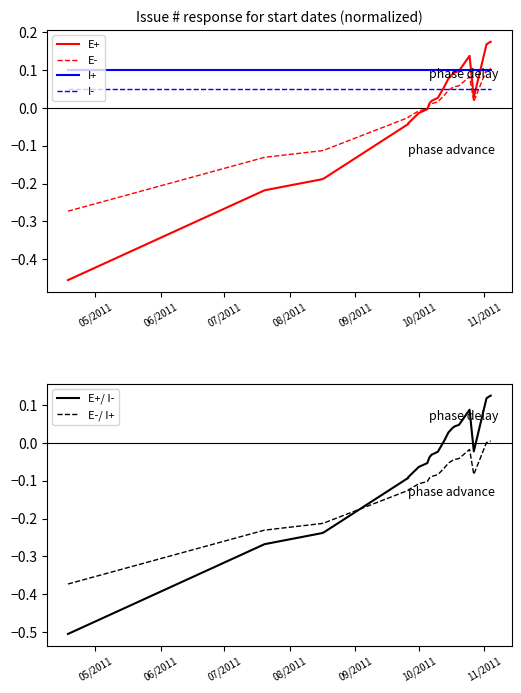

Which series has the largest total across all categories?

I+